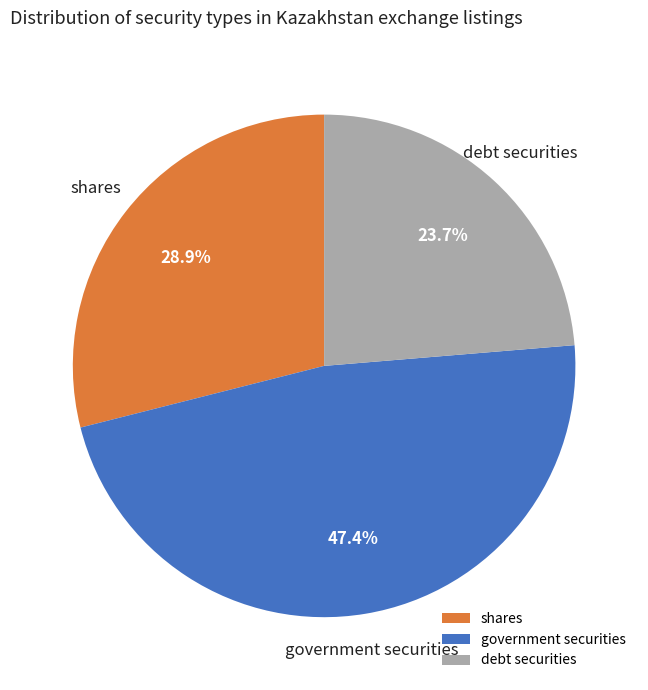

What is the ratio of the value at shares to the value at government securities?

0.6